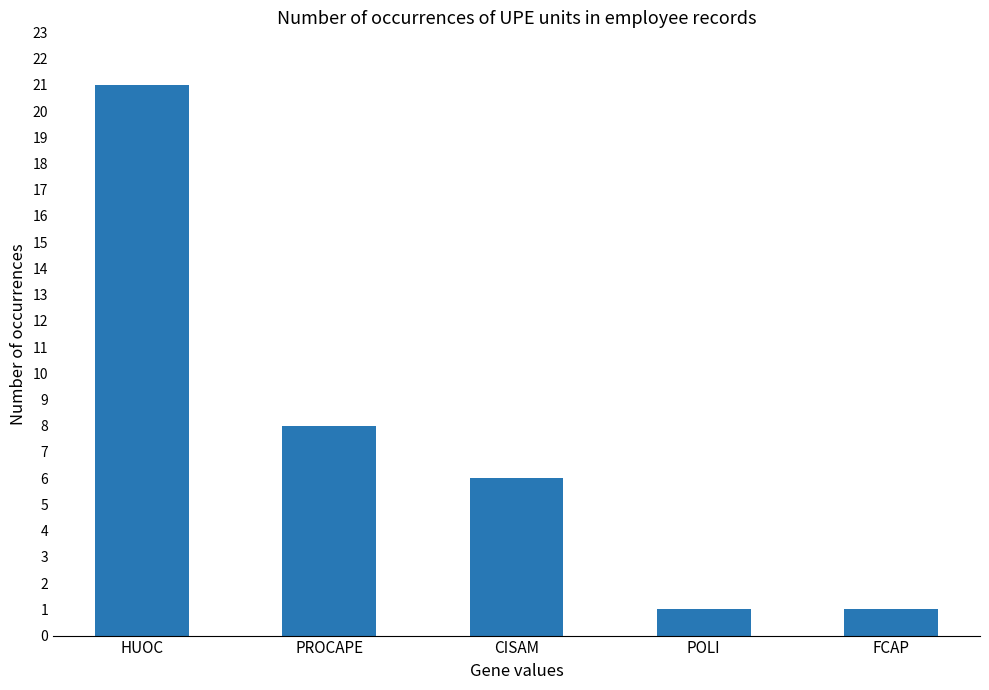

Which has a higher value, PROCAPE or FCAP?

PROCAPE